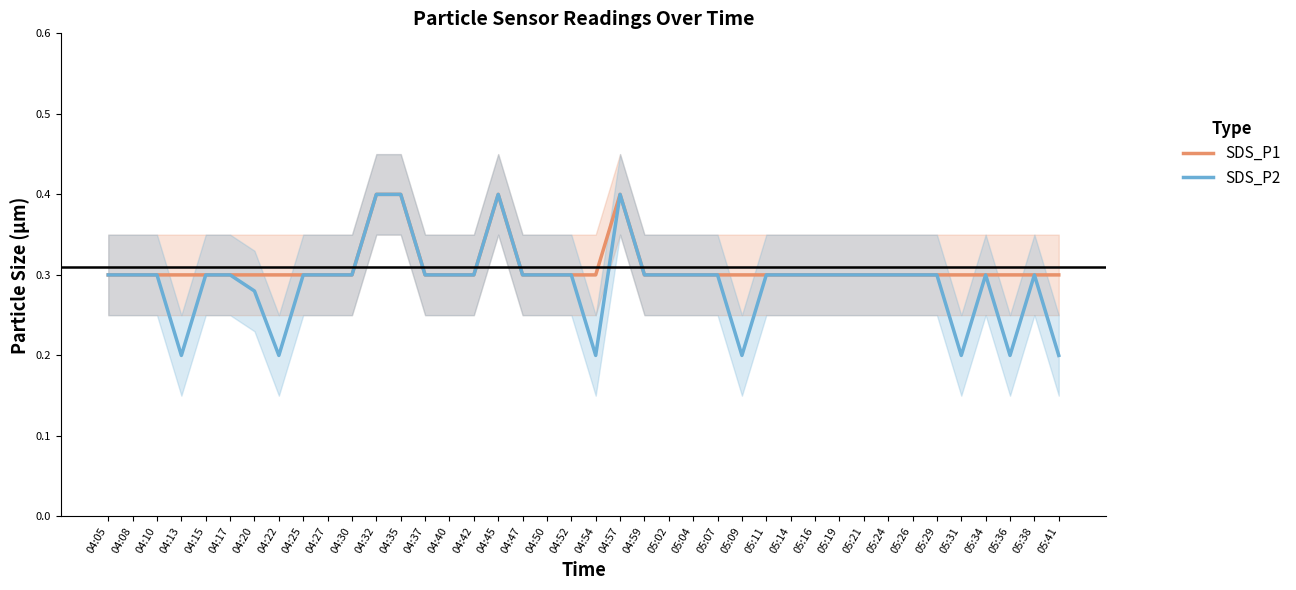

Does the chart have visible grid lines?

No